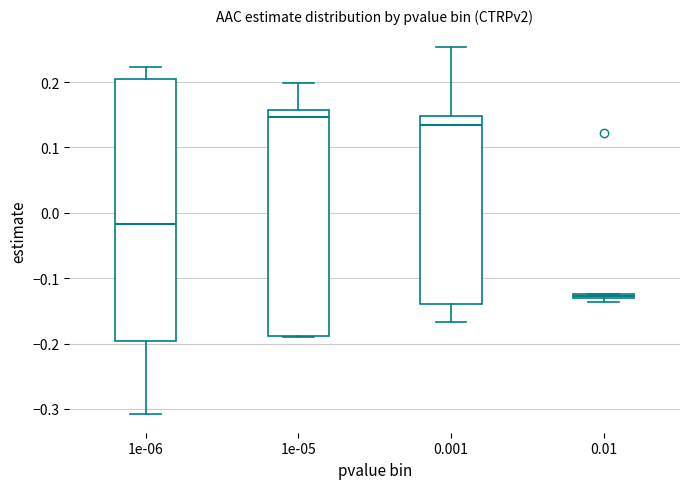

Which box's median line is the lowest?

0.01